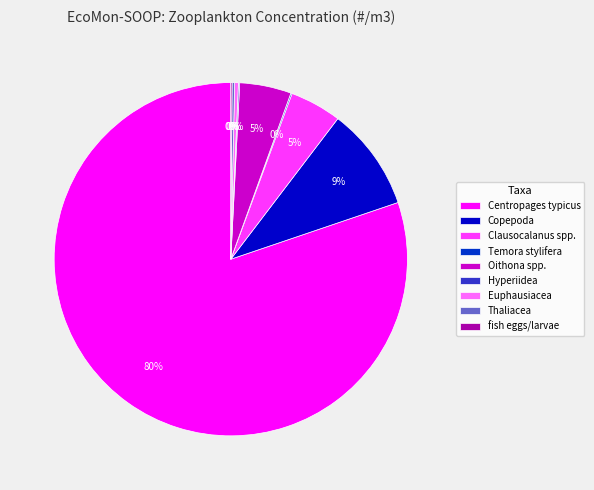

Does any single category account for the majority?

Yes